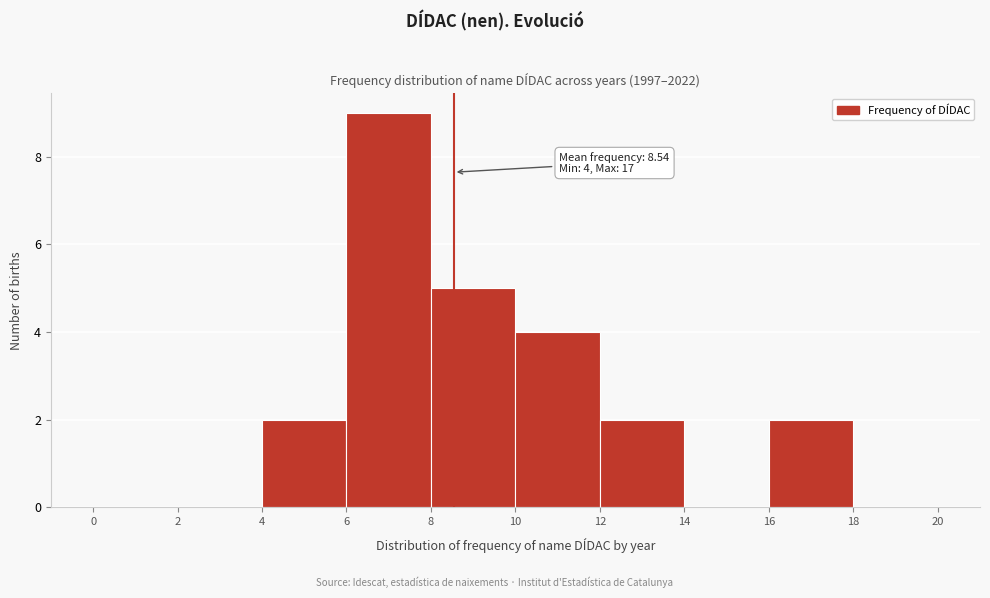

Over which range of the x-axis is the bar tallest?

6 to 8